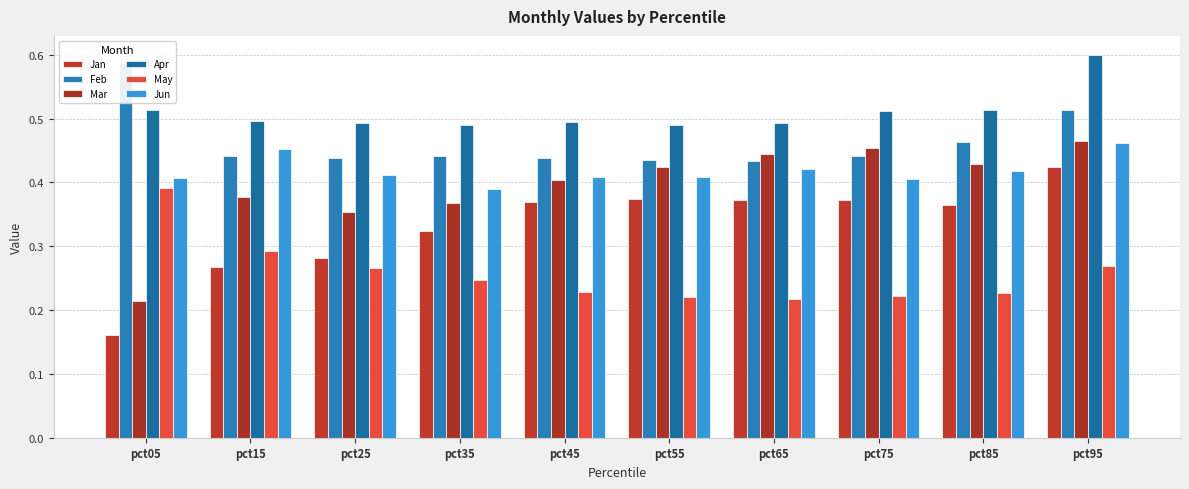

Is the value of May at pct45 greater than the value of Jan at pct75?

No